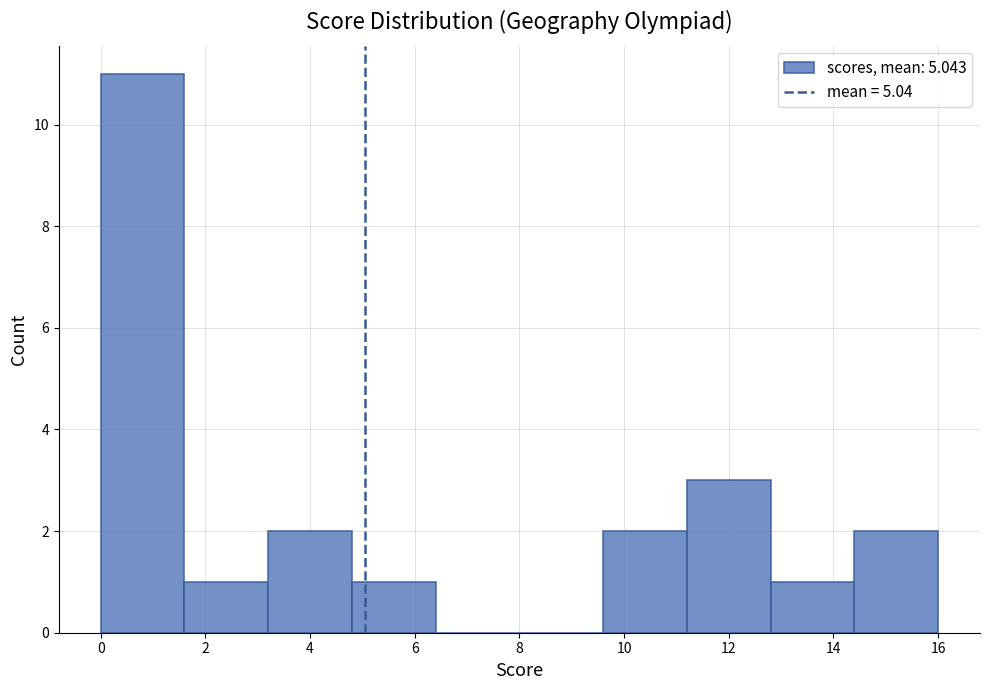

Reading left to right, transcribe this chart: for each bar, give the range it covers on the x-axis and its height. The values are not printed on the chart, so give them approximately, as read against the axis.

0.0 to 1.6: 11
1.6 to 3.2: 1
3.2 to 4.8: 2
4.8 to 6.4: 1
6.4 to 8.0: 0
8.0 to 9.6: 0
9.6 to 11.2: 2
11.2 to 12.8: 3
12.8 to 14.4: 1
14.4 to 16.0: 2